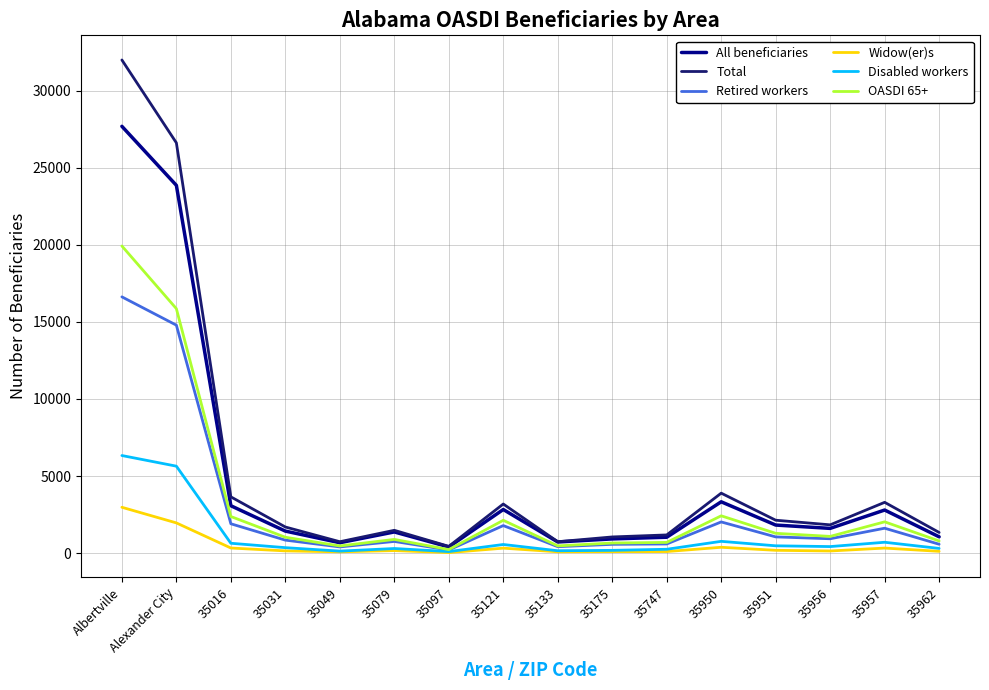

Which label corresponds to the largest value in the chart?

Albertville